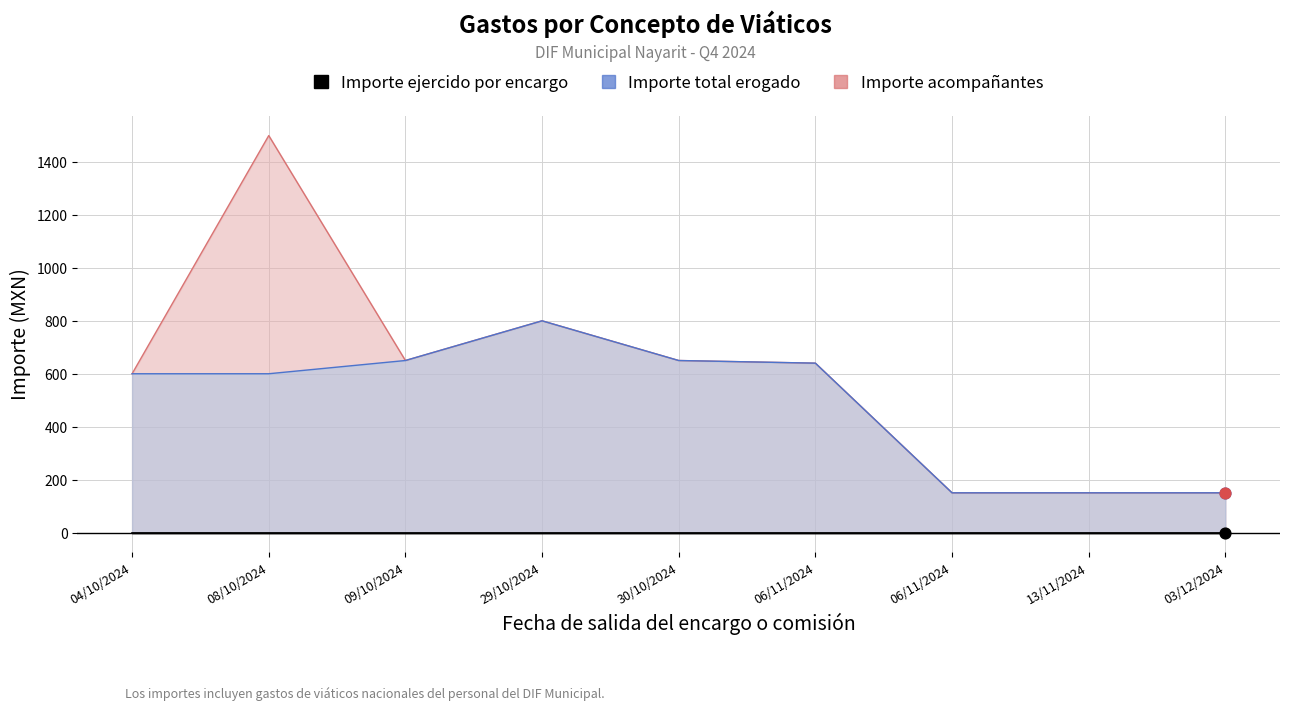

At which category is the sum across all series the highest?

08/10/2024